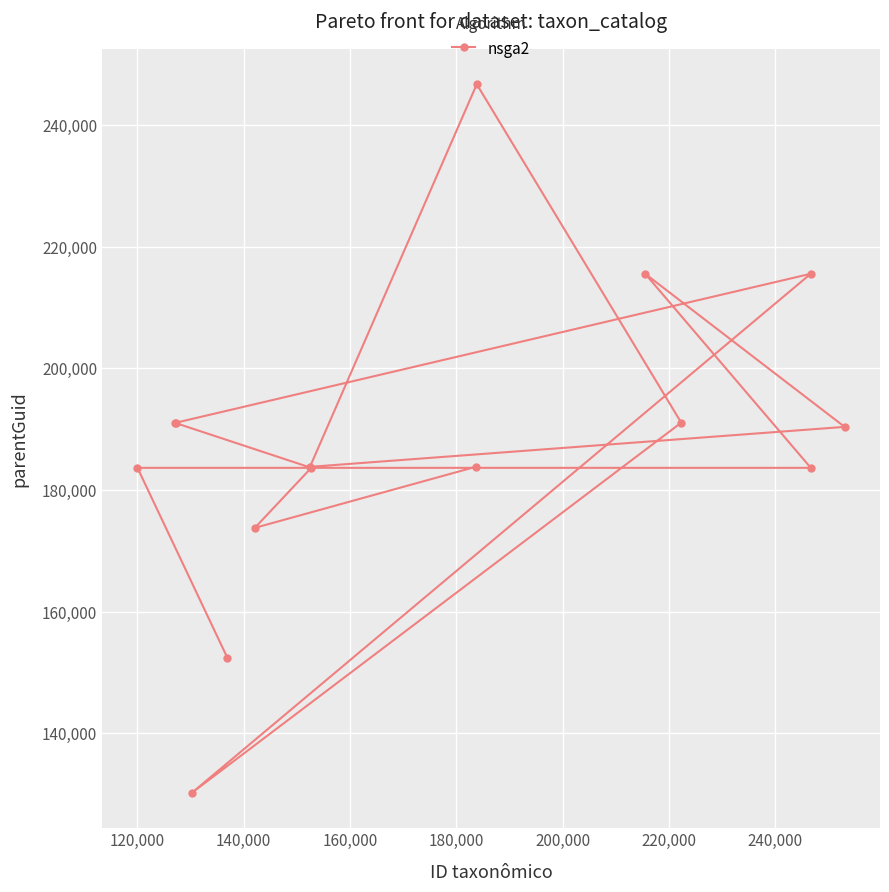

How many interior local peaks (higher than both neighbors) does the data have?

3